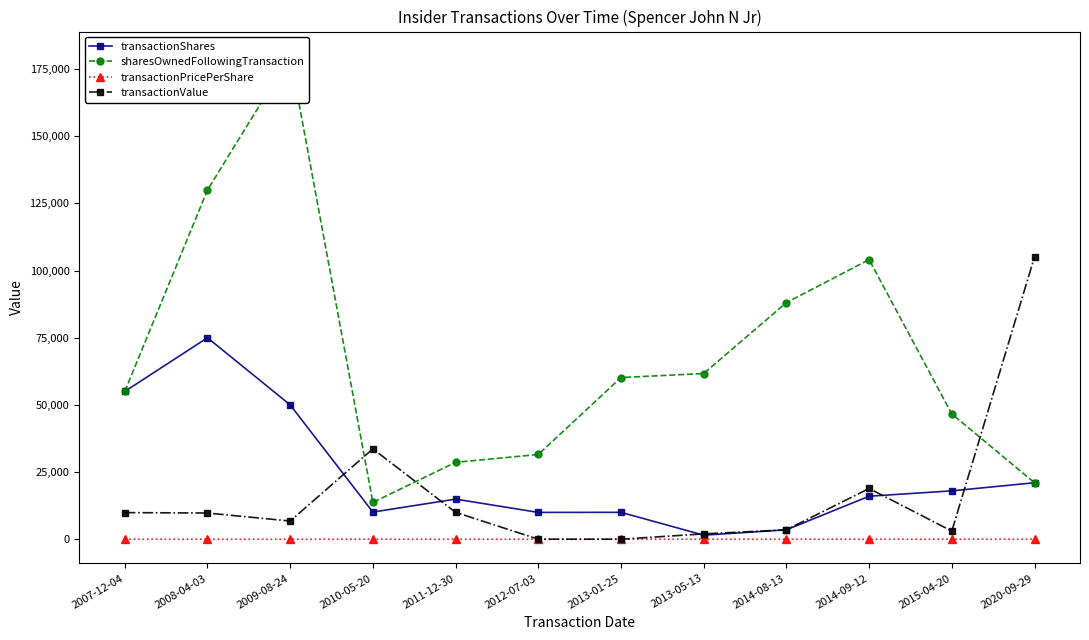

Which series has the widest spread of values?

sharesOwnedFollowingTransaction